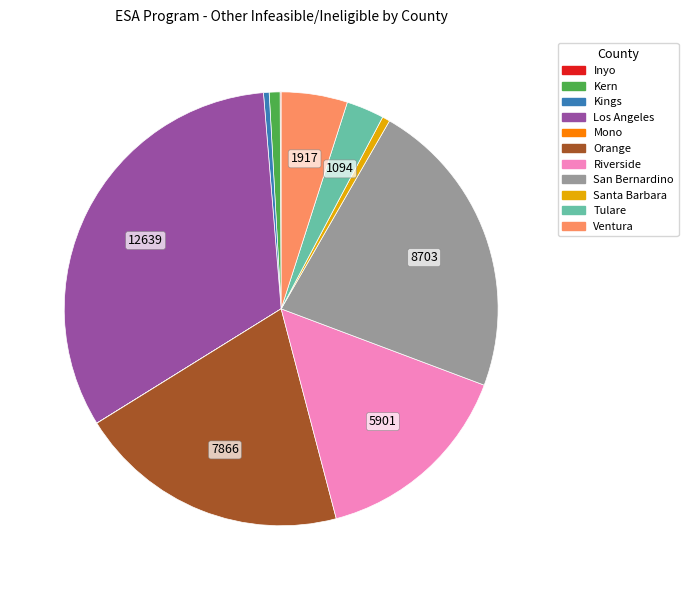

Which slice is the largest?

Los Angeles